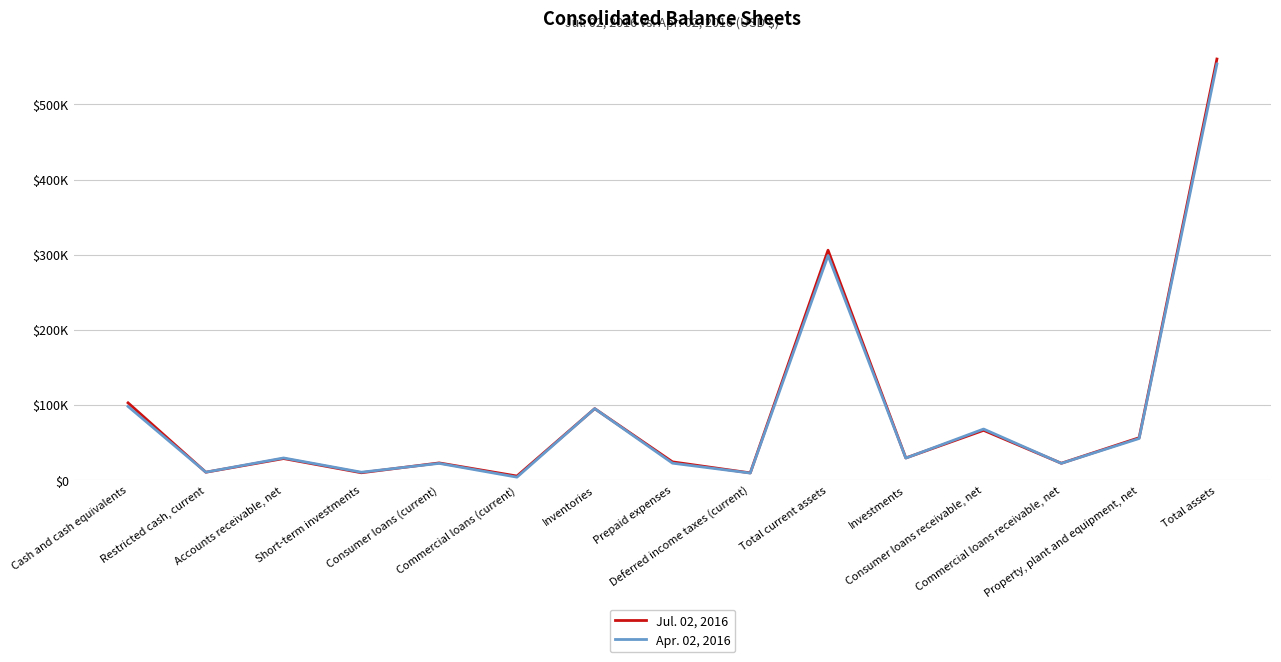

True or false: Jul. 02, 2016 has more than 0 interior local peaks.

True